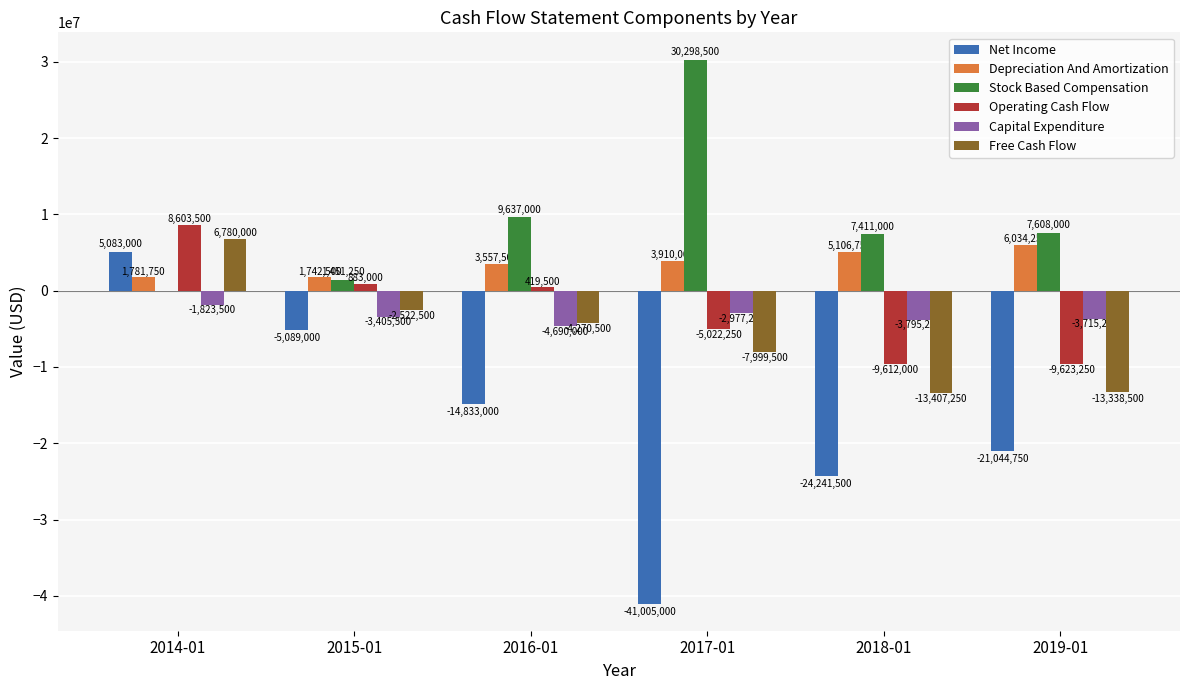

What is the average value of the Stock Based Compensation series?

9400958